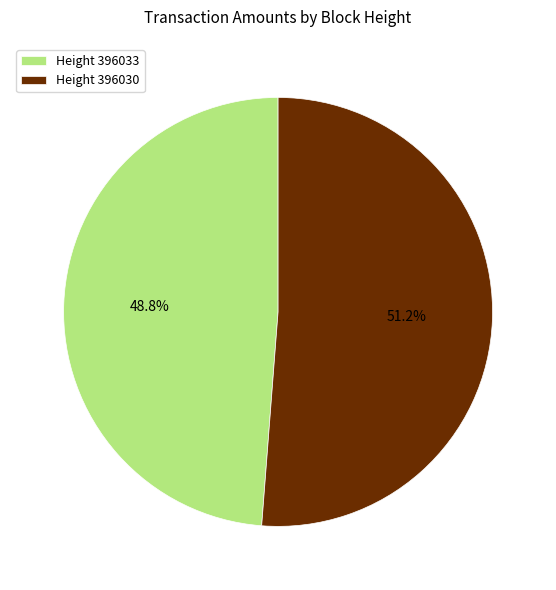

Between Height 396030 and Height 396033, which is larger?

Height 396030